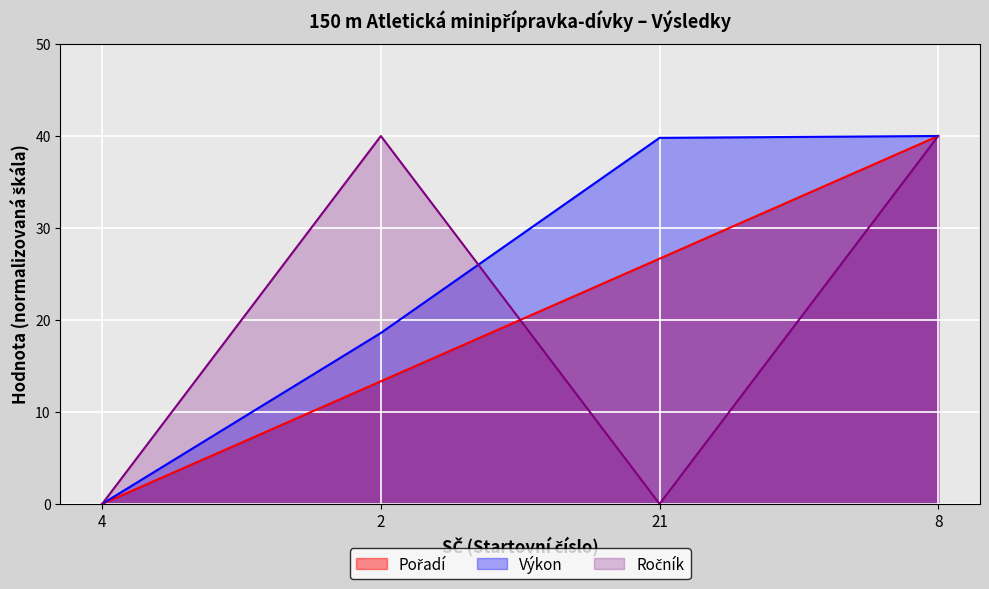

Rank the series at 4 from lowest to highest value.

Pořadí, Výkon, Ročník